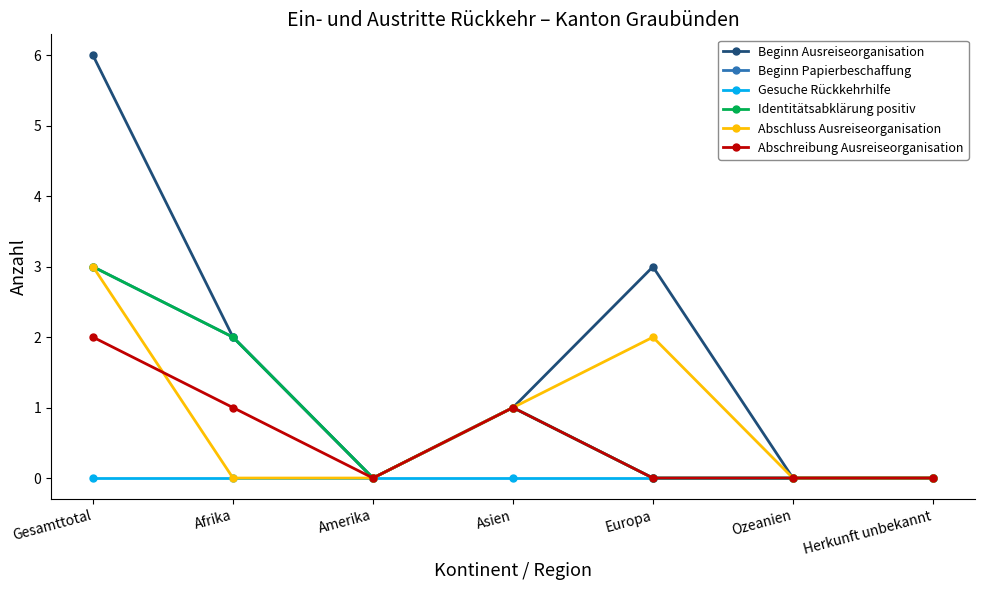

Is this an area chart (filled region under the line)?

No